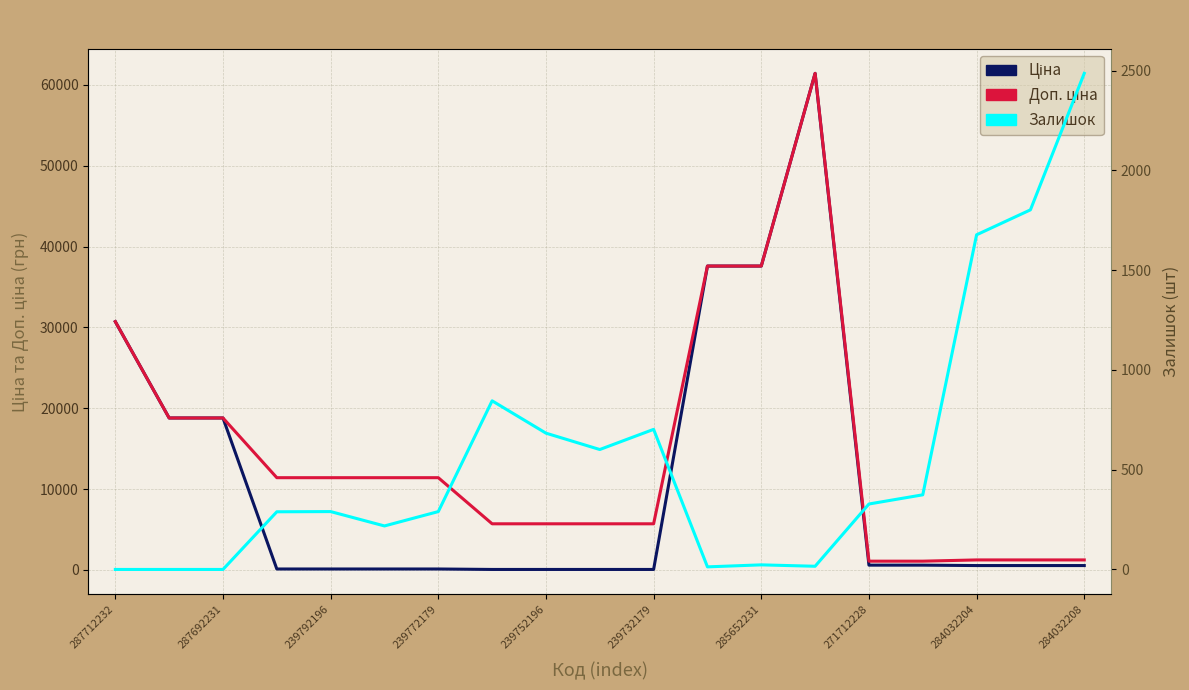

At 239732179, list the series in order from largest to smallest.

Доп. ціна, Залишок, Ціна